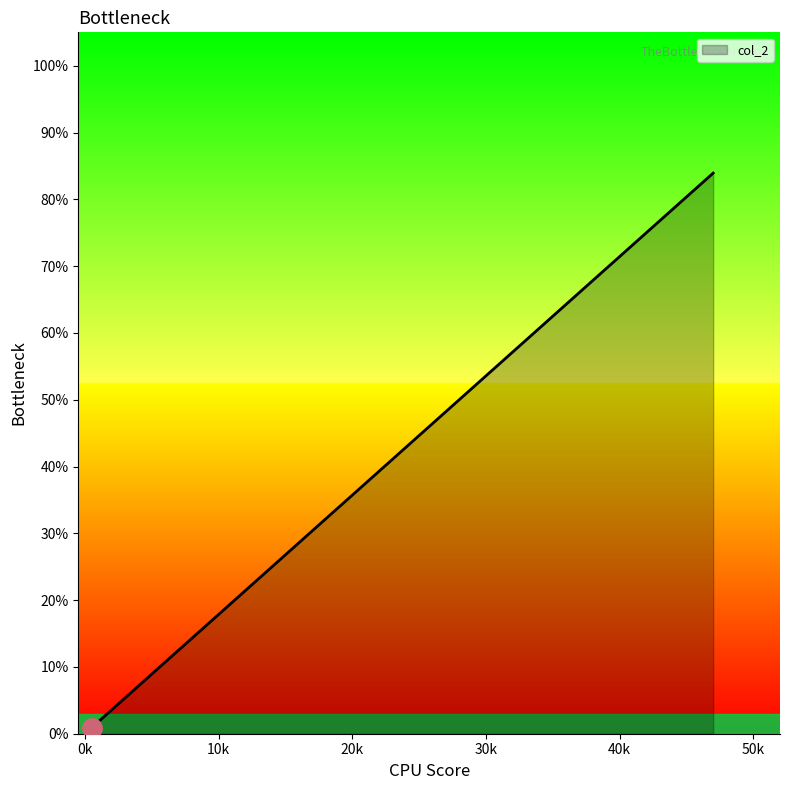

What is the greatest value displayed?

83.9